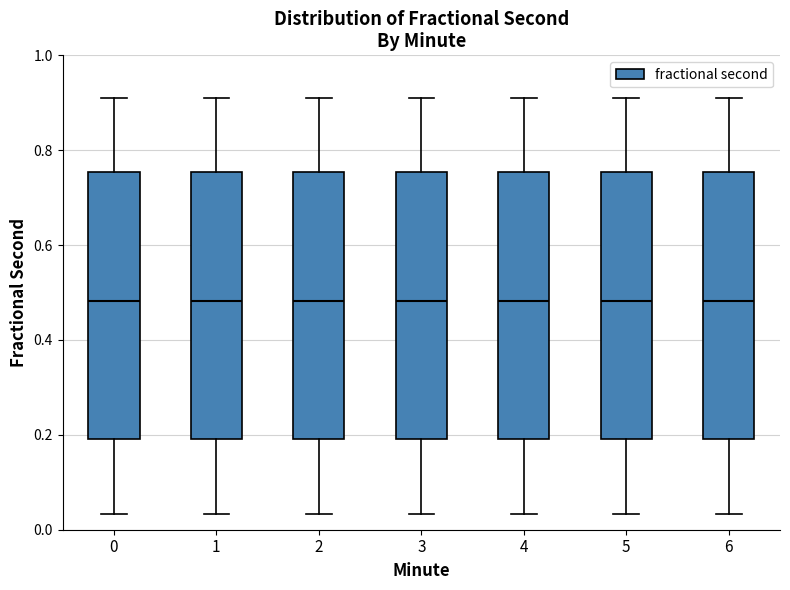

Where is the lower edge of the box at x = 5 on the y-axis? The values are not printed on the chart, so give them approximately, as read against the axis.

0.20